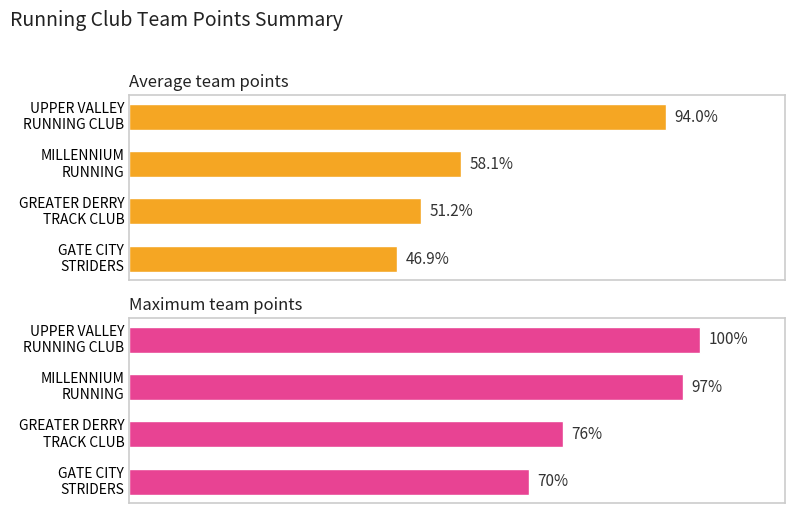

How many data points in Maximum team points are less than 97?

2